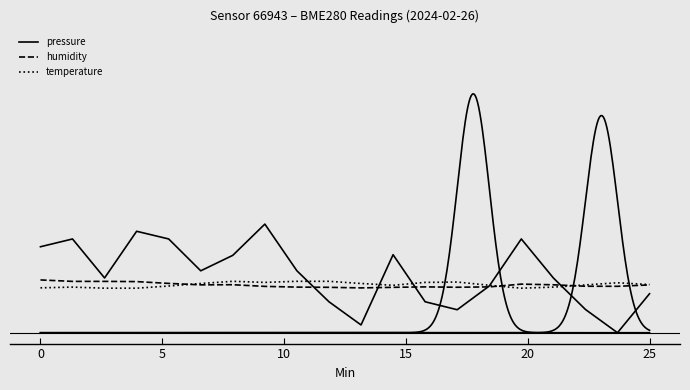

Does the chart display data point markers on the line(s)?

No